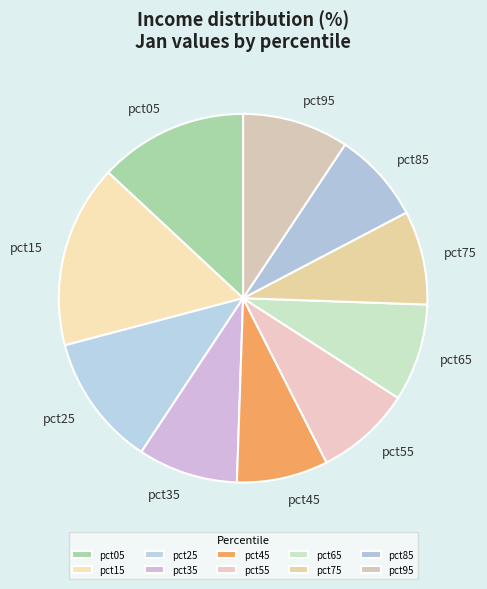

Which slice is the largest?

pct15